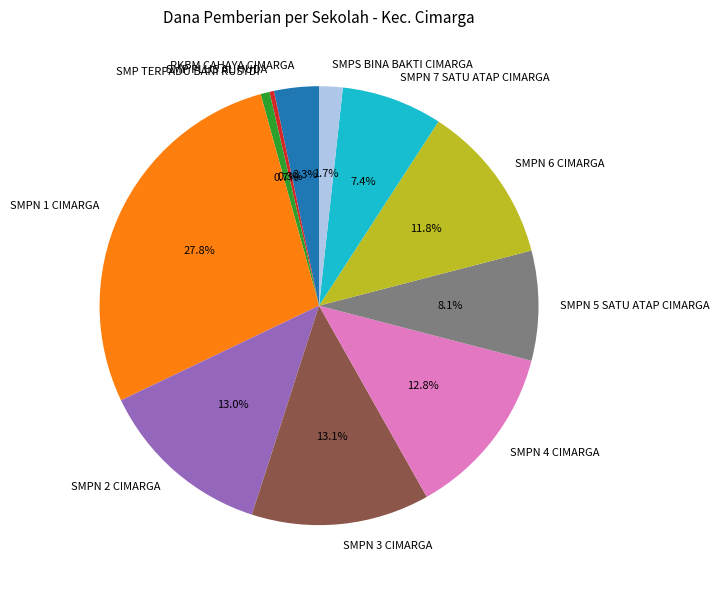

Is it true that SMP PLUS AL HUDA is 8% of the pie?

False